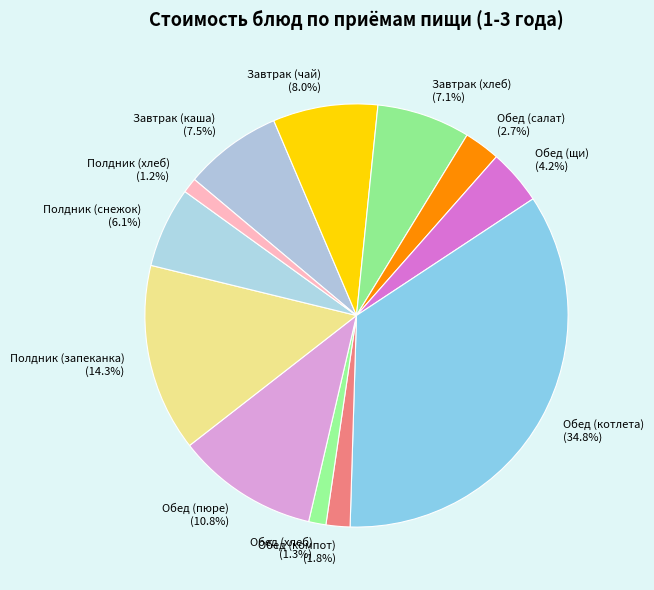

To the nearest percent, what is the difference between the Завтрак (хлеб) and Завтрак (чай) slice percentages?

1%